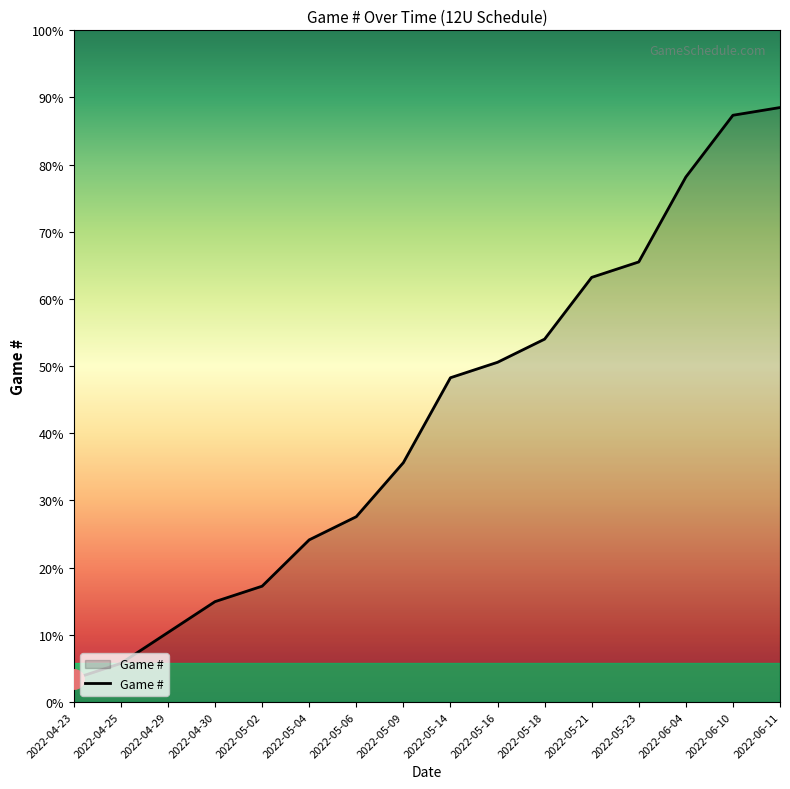

List the labels in order of value, largest first.

2022-06-11, 2022-06-10, 2022-06-04, 2022-05-23, 2022-05-21, 2022-05-18, 2022-05-16, 2022-05-14, 2022-05-09, 2022-05-06, 2022-05-04, 2022-05-02, 2022-04-30, 2022-04-29, 2022-04-25, 2022-04-23